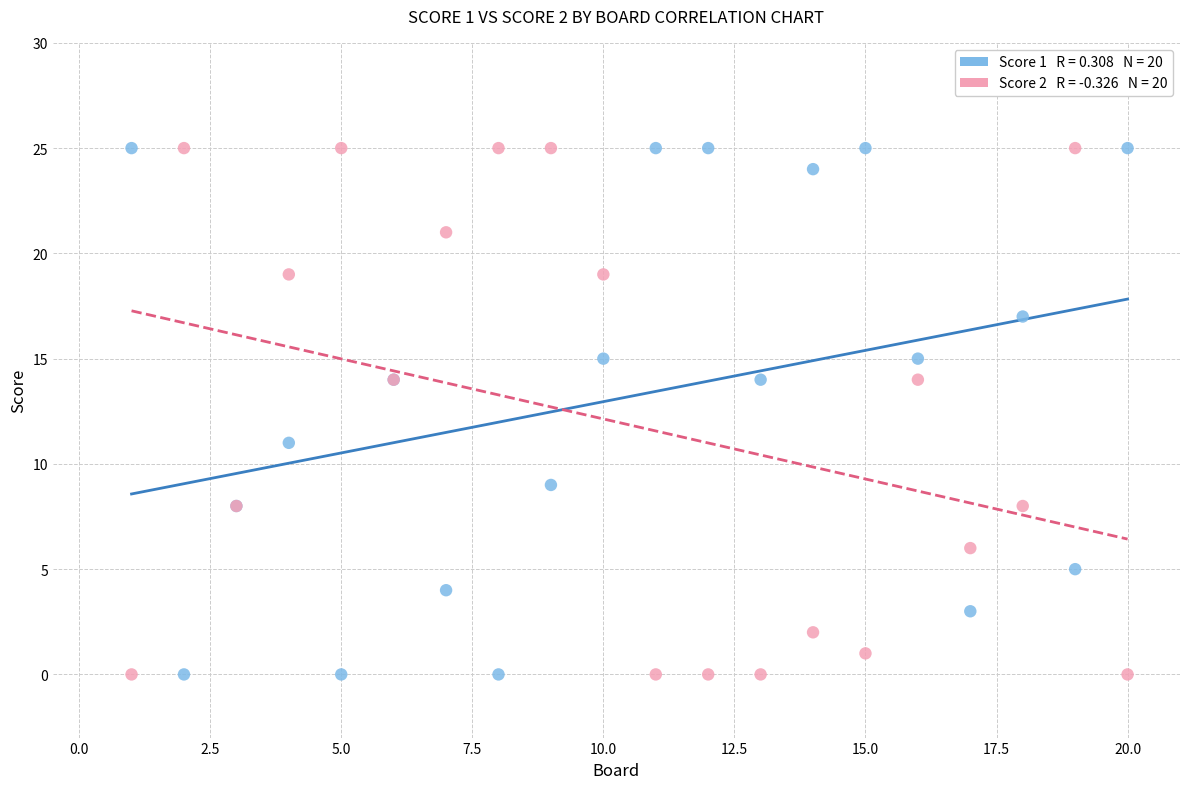

Across all series, what Y value is closest to 12?

11